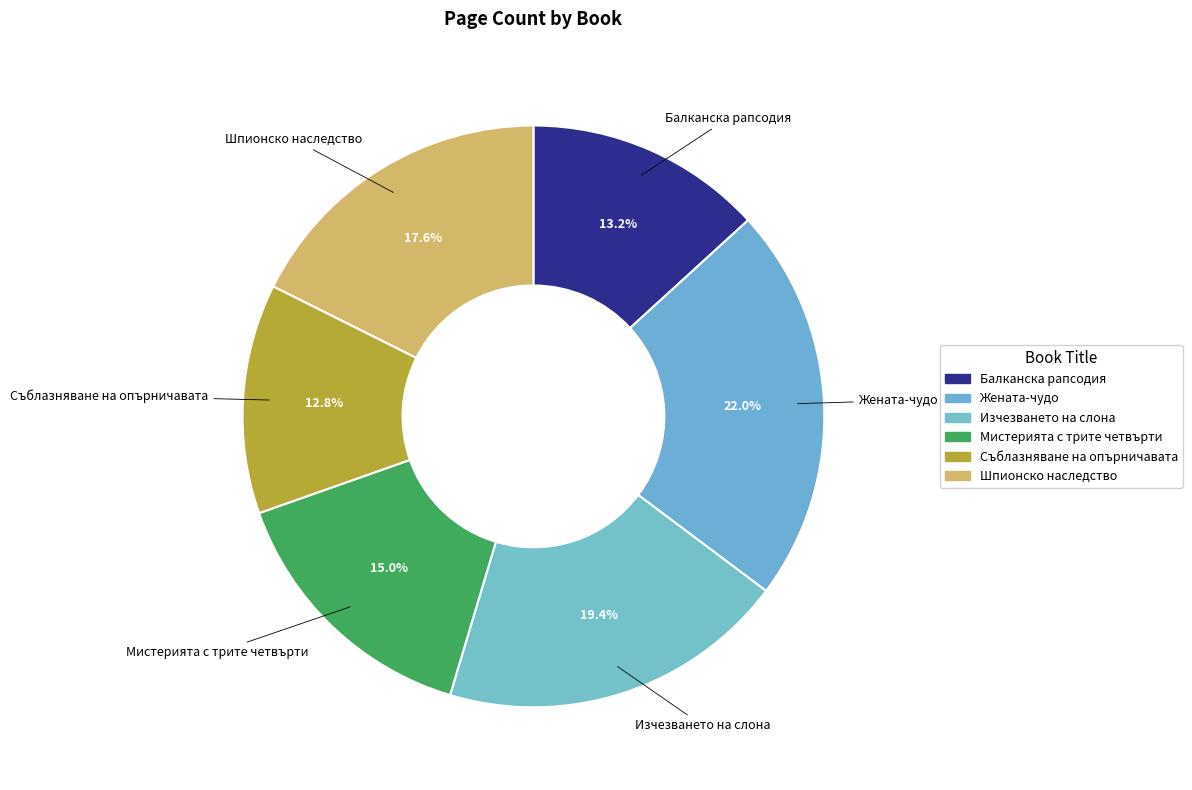

Do Съблазняване на опърничавата and Изчезването на слона together represent more than half of the pie?

No